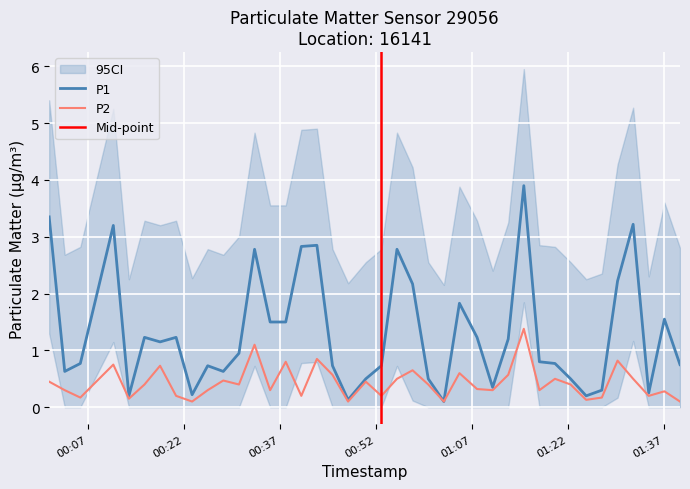

What is the maximum value for P1?

3.9